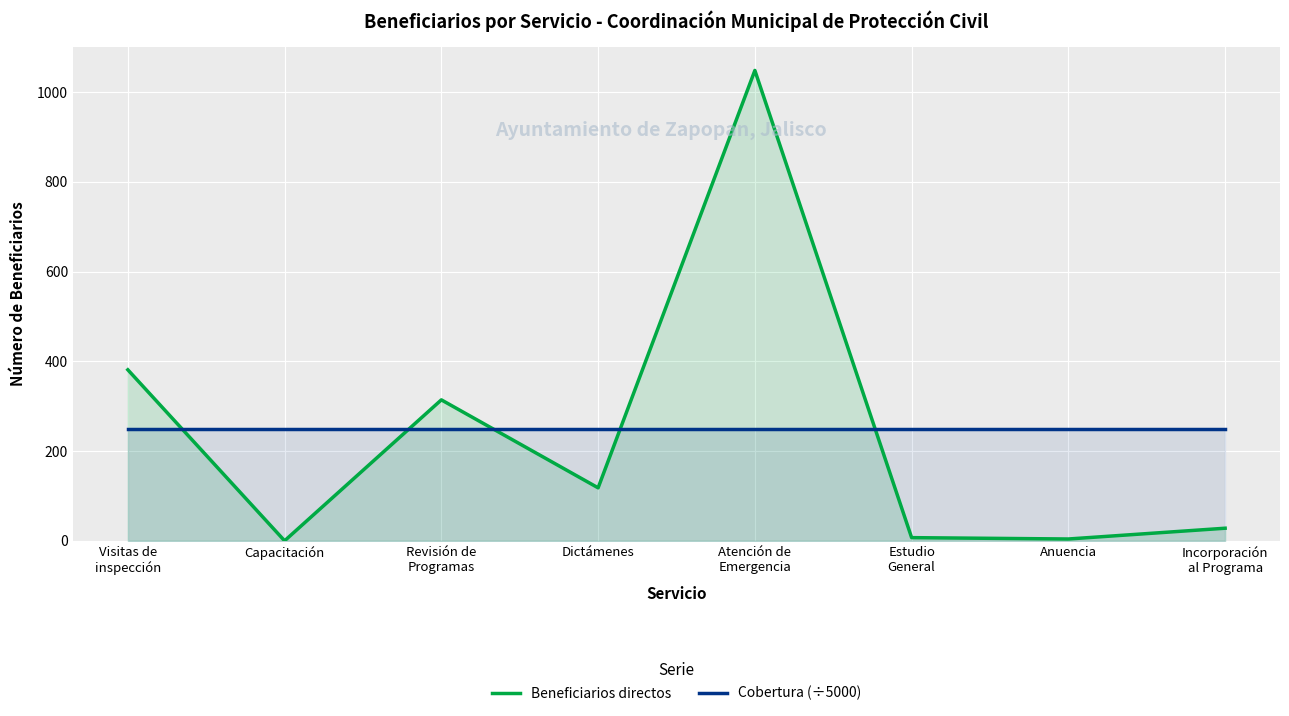

Between Incorporación
al Programa and Visitas de
inspección, which is larger?

Visitas de
inspección